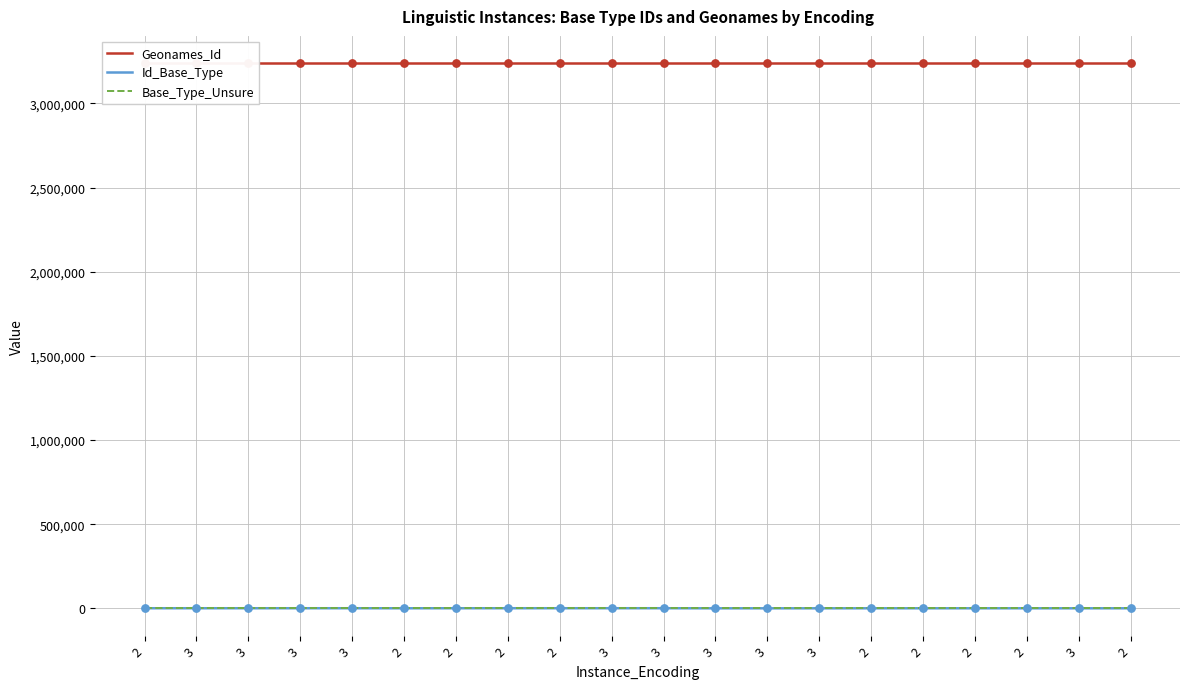

Which series has the widest spread of Y values?

Id_Base_Type